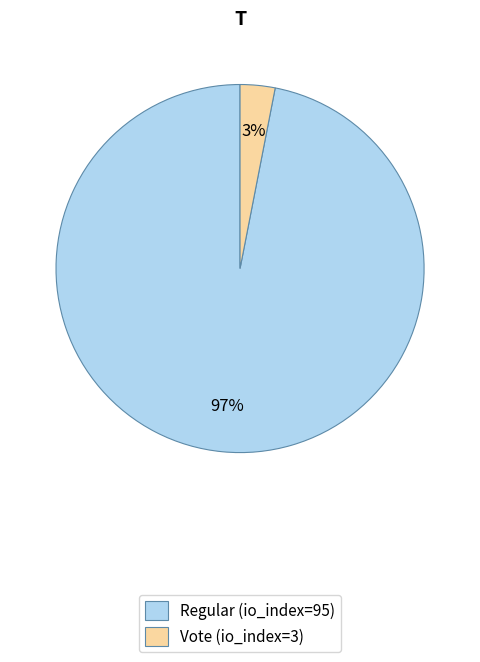

Rank the categories by value from lowest to highest.

Vote (io_index=3), Regular (io_index=95)